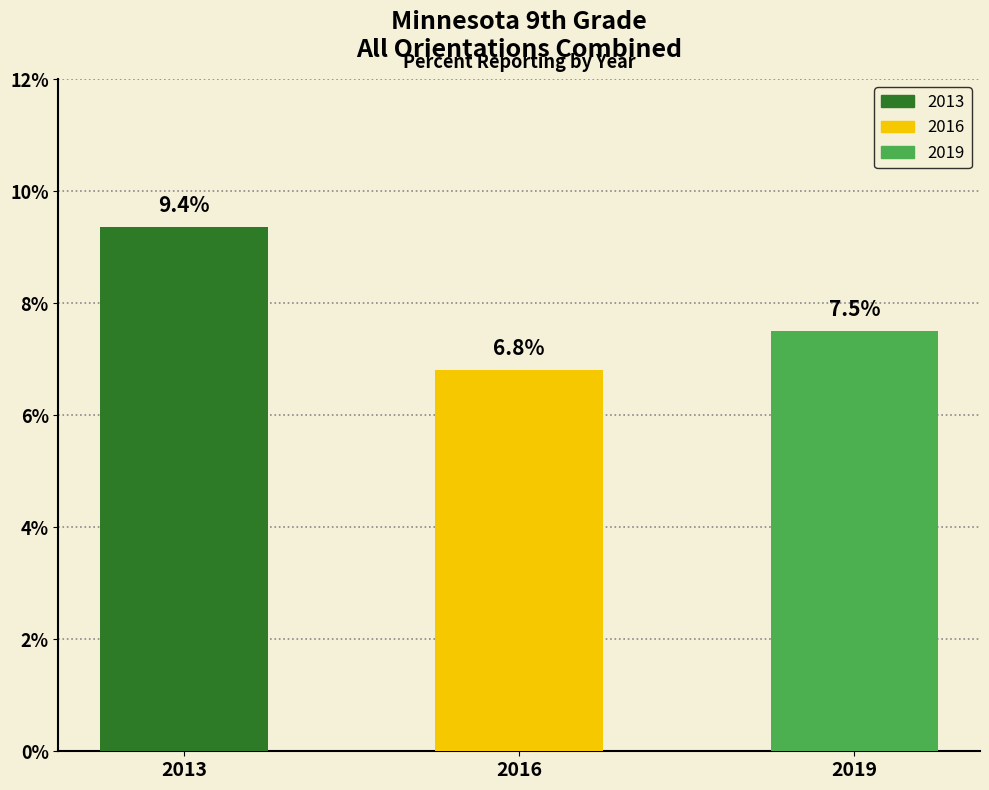

Reading left to right, what are all the values shown in this chart?

0.1	0.1	0.1